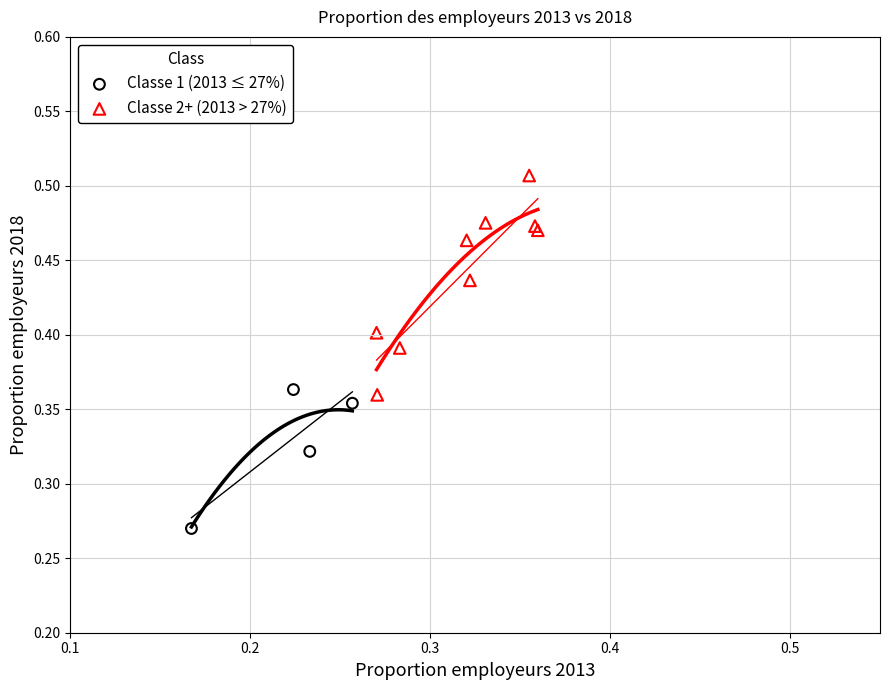

Which series reaches the maximum Y coordinate?

Classe 2+ (2013 > 27%)